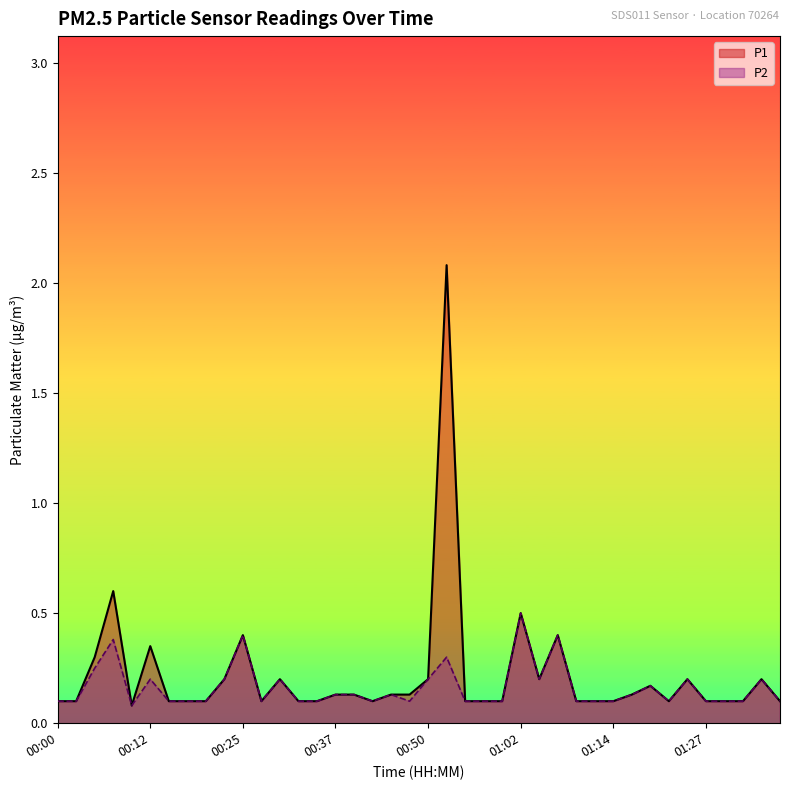

Between 00:27 and 00:40, which is larger?

00:40